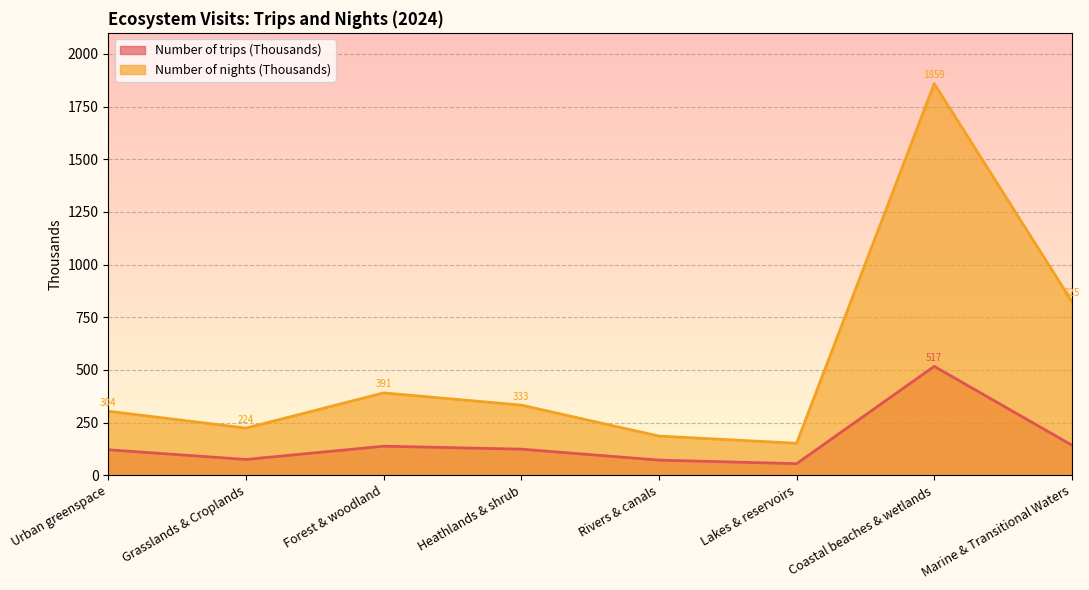

What is the spread (max minus min) of values at Urban greenspace?

183